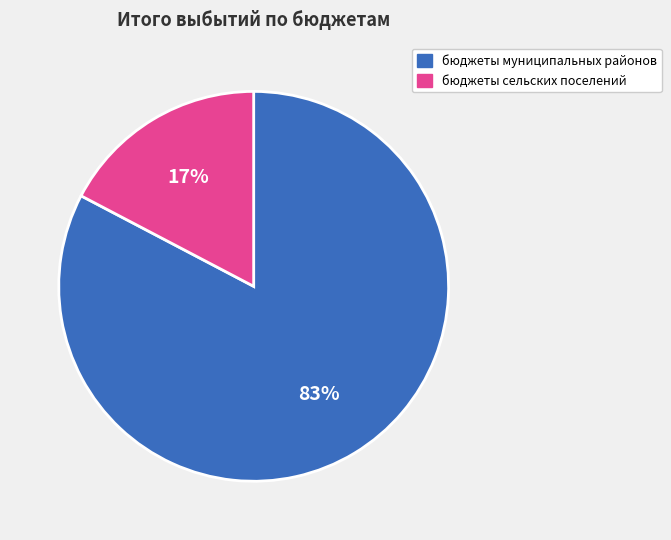

Which slice is the largest?

бюджеты муниципальных районов